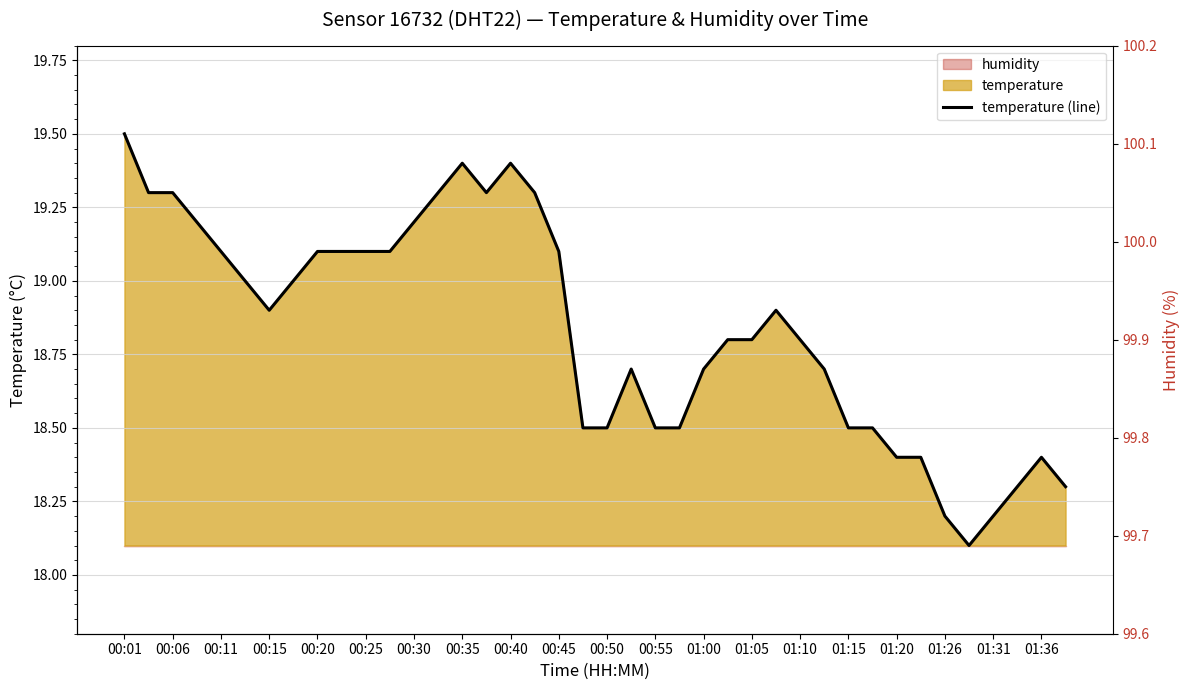

Where is the data nearest to the value 18?

35